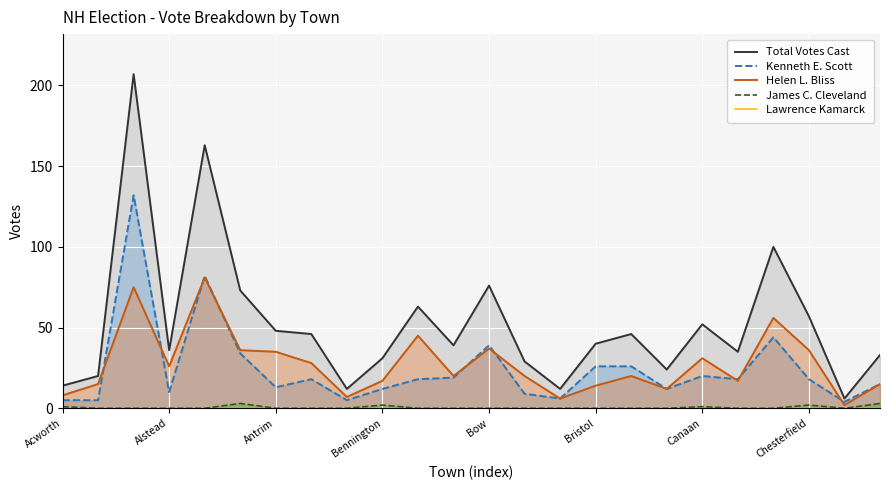

List the series in order of their peak value, lowest first.

James C. Cleveland, Helen L. Bliss, Kenneth E. Scott, Total Votes Cast